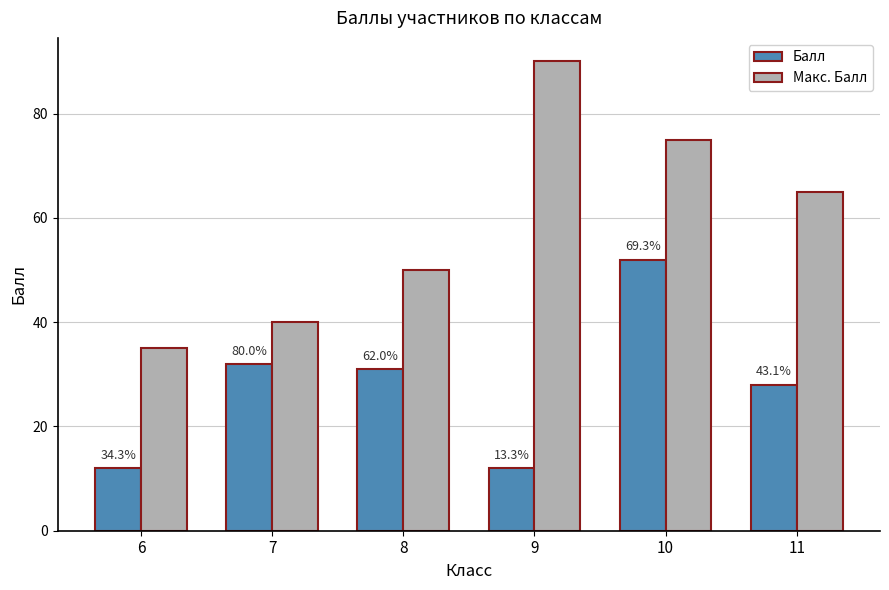

Reading right to left, what are all the values shown in this chart?

Балл: 28	52	12	31	32	12
Макс. Балл: 65	75	90	50	40	35